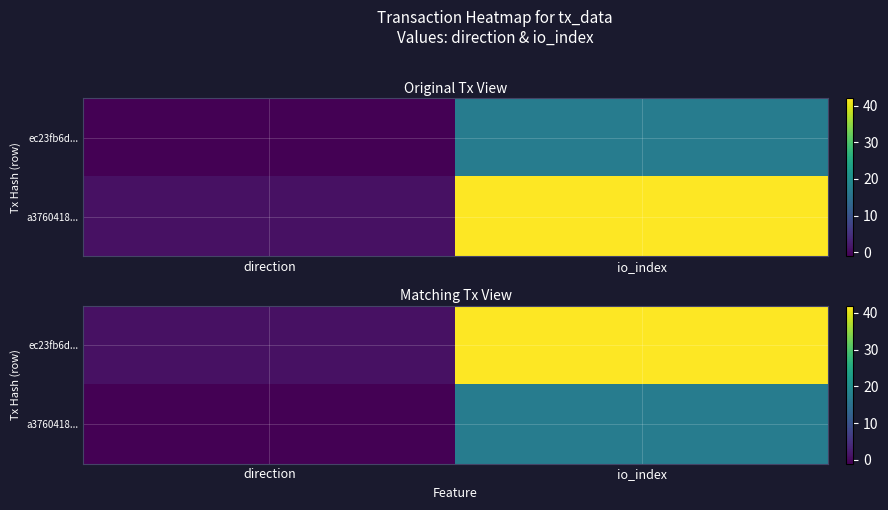

List the series in order of their peak value, highest first.

ec23fb6d..., a3760418...